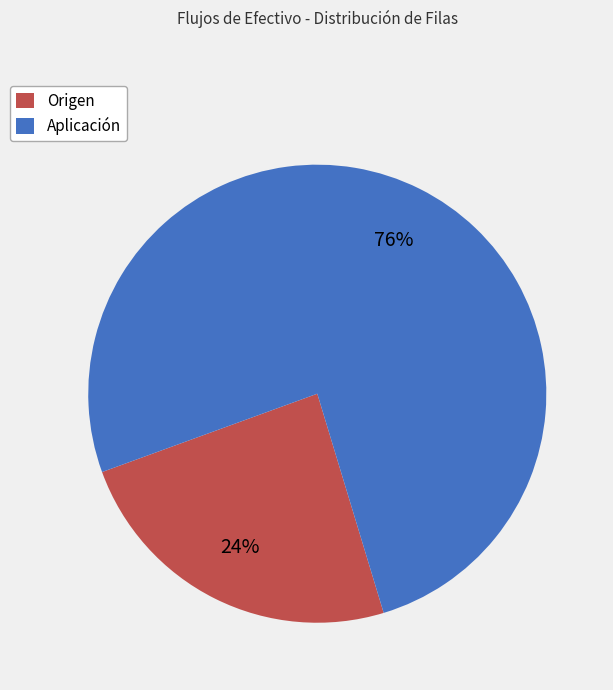

Between Aplicación and Origen, which is larger?

Aplicación